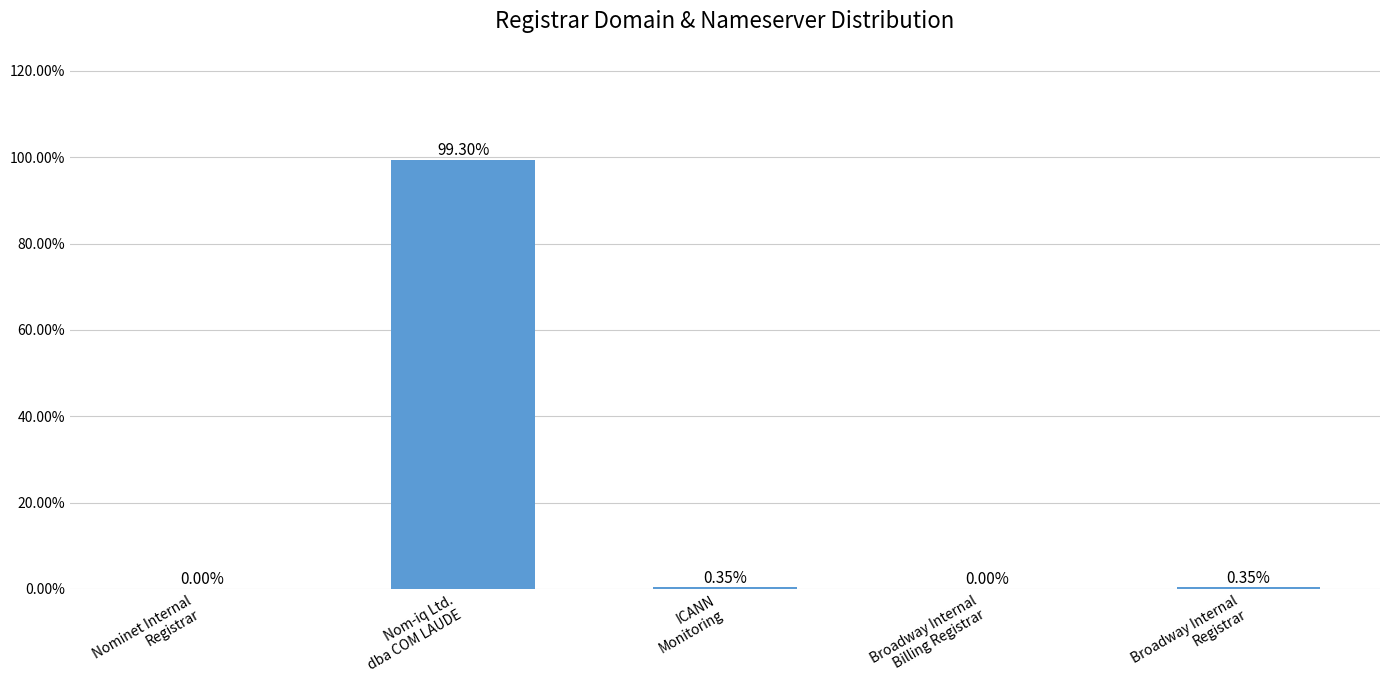

Is it true that the value at Nom-iq Ltd.
dba COM LAUDE is 1.5?

False